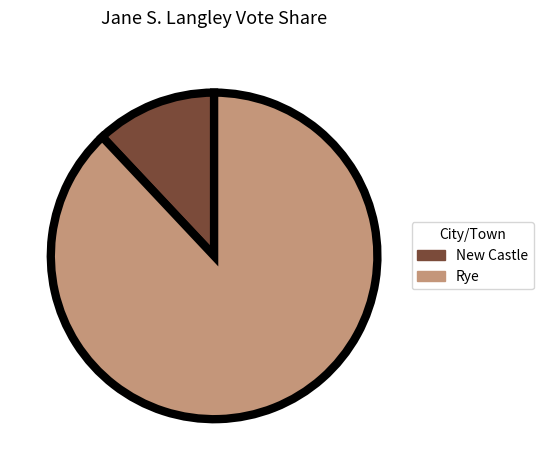

Which slice is the largest?

Rye